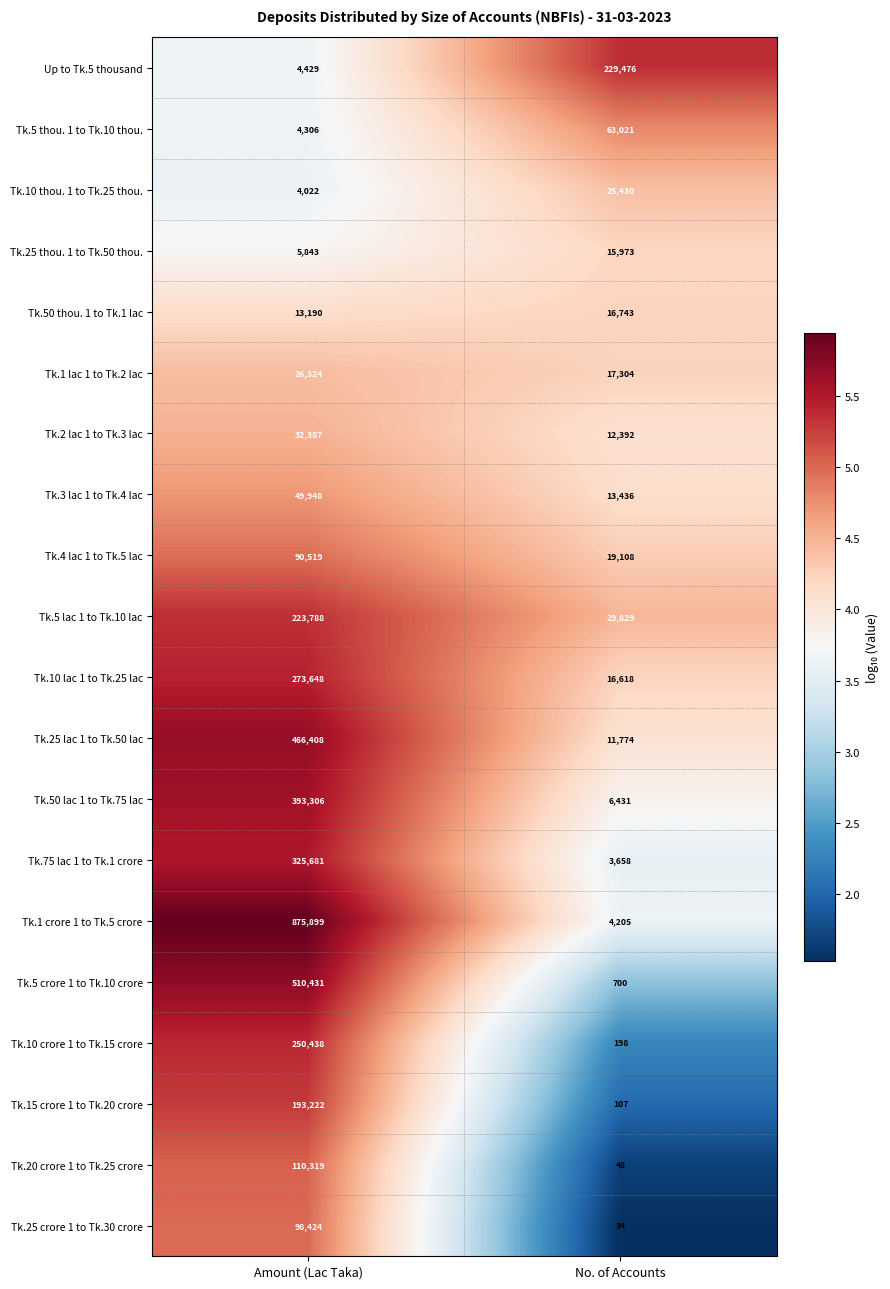

Which category has the highest value across all series?

Amount (Lac Taka)